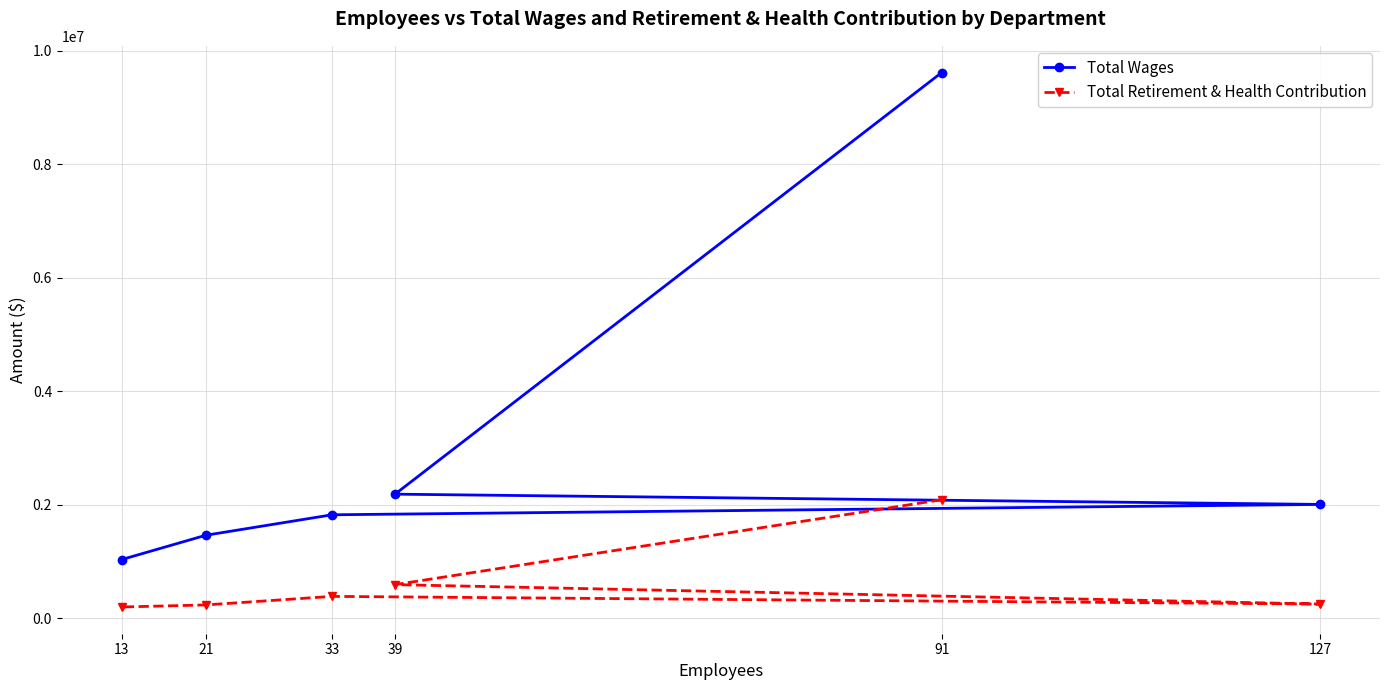

What is the greatest value displayed?

9617143